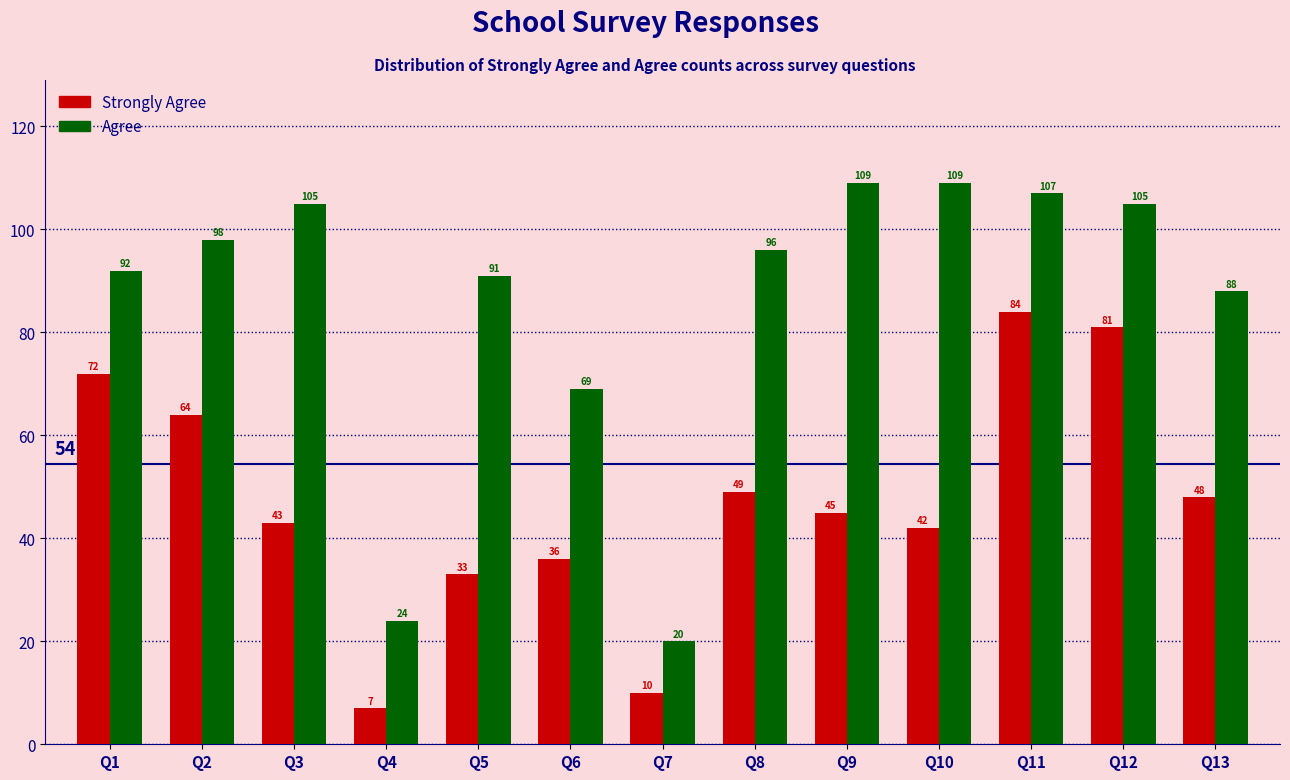

Reading left to right, extract all data points from this chart.

Strongly Agree: 72	64	43	7	33	36	10	49	45	42	84	81	48
Agree: 92	98	105	24	91	69	20	96	109	109	107	105	88